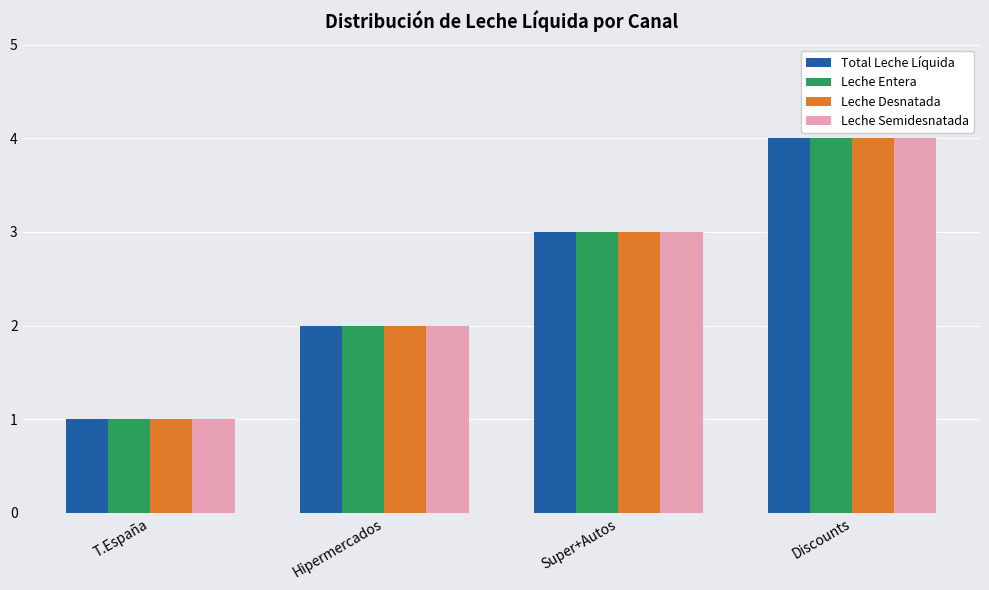

True or false: Leche Semidesnatada has a value of 3 at Hipermercados.

False